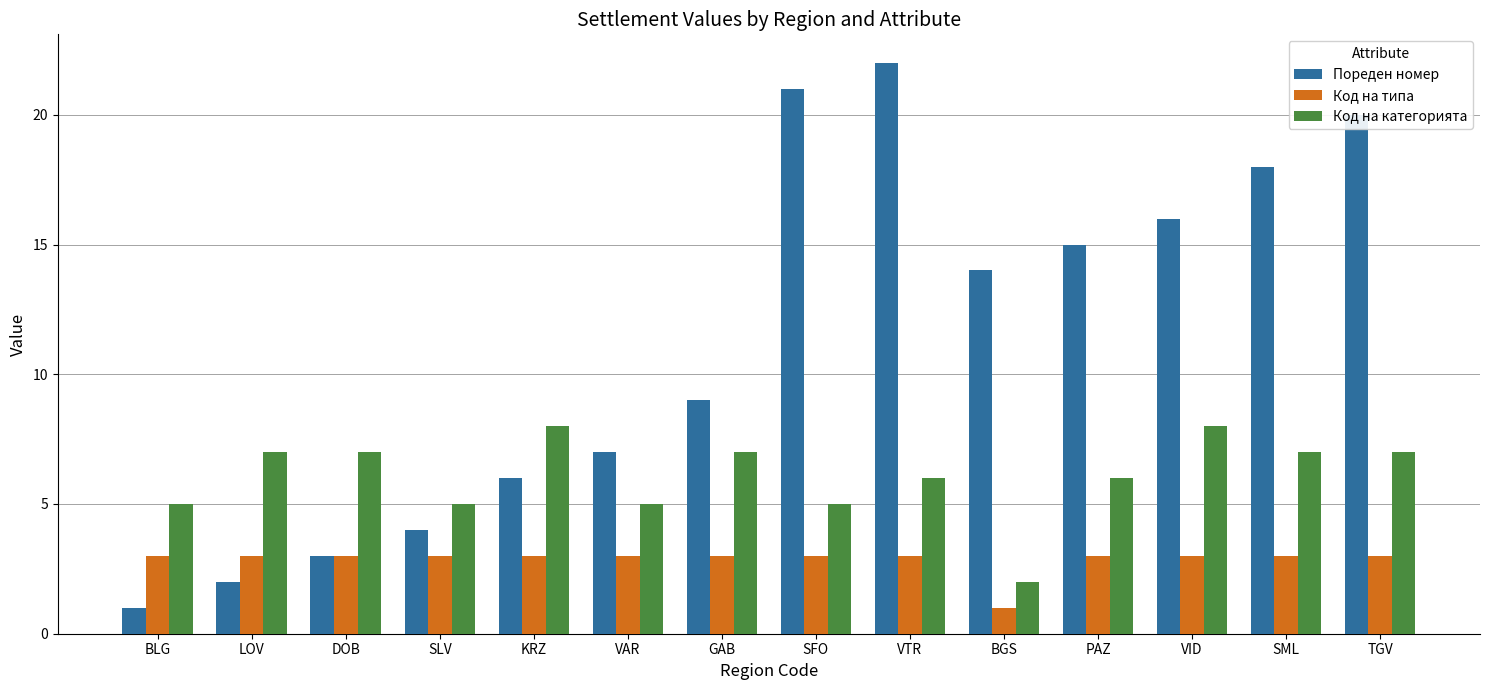

At which category is the sum across all series the highest?

VTR